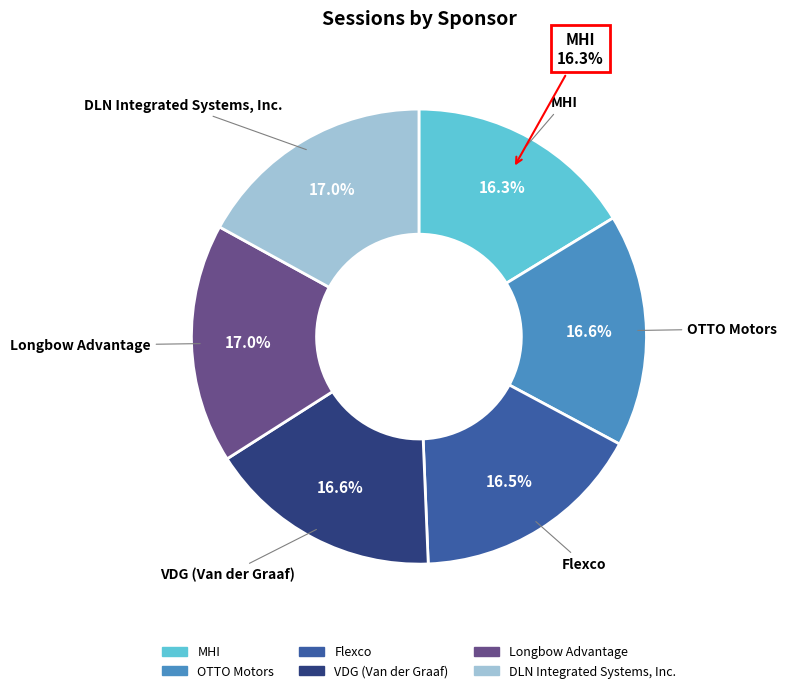

Approximately how many times larger is the value at Flexco compared to DLN Integrated Systems, Inc.?

1.0